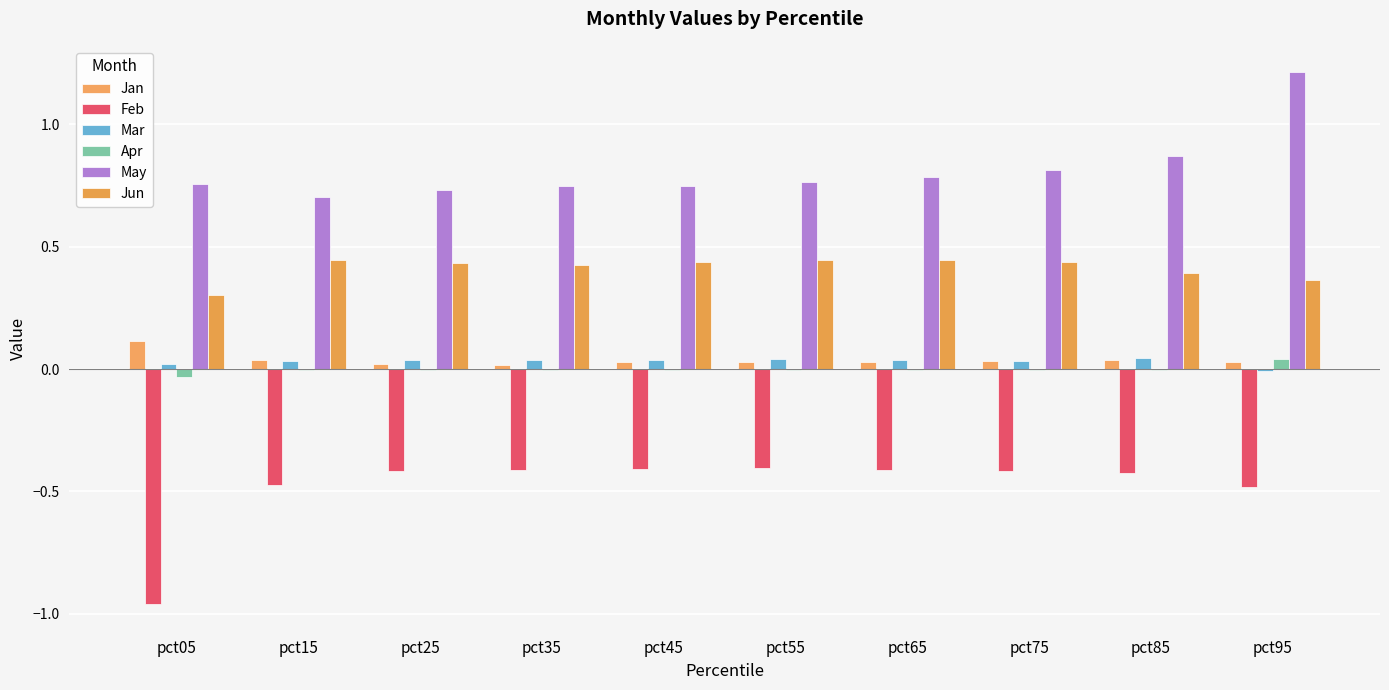

What is the difference between the maximum and minimum values in the Feb series?

0.6